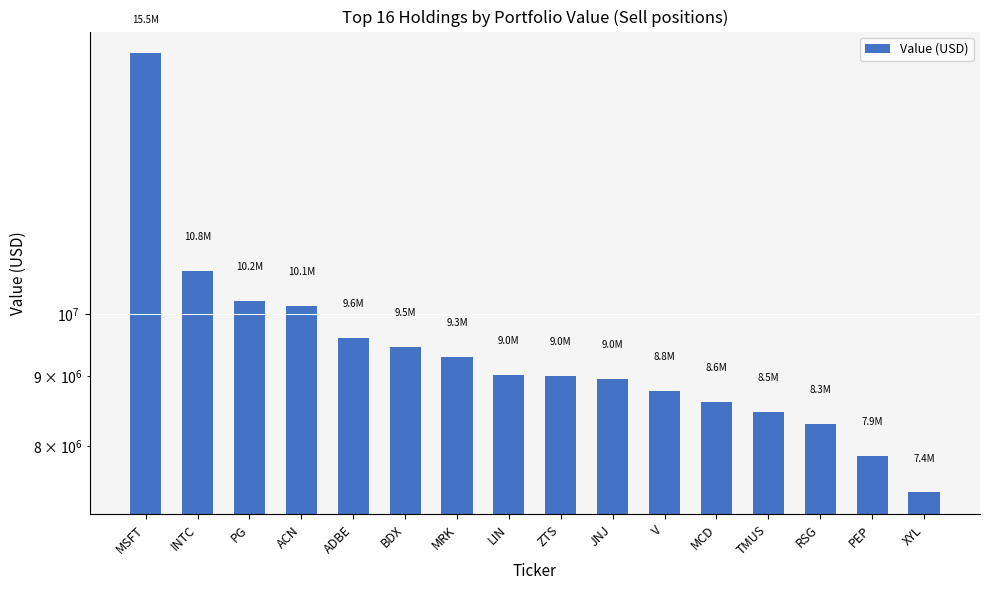

What is the smallest value displayed?

7400000